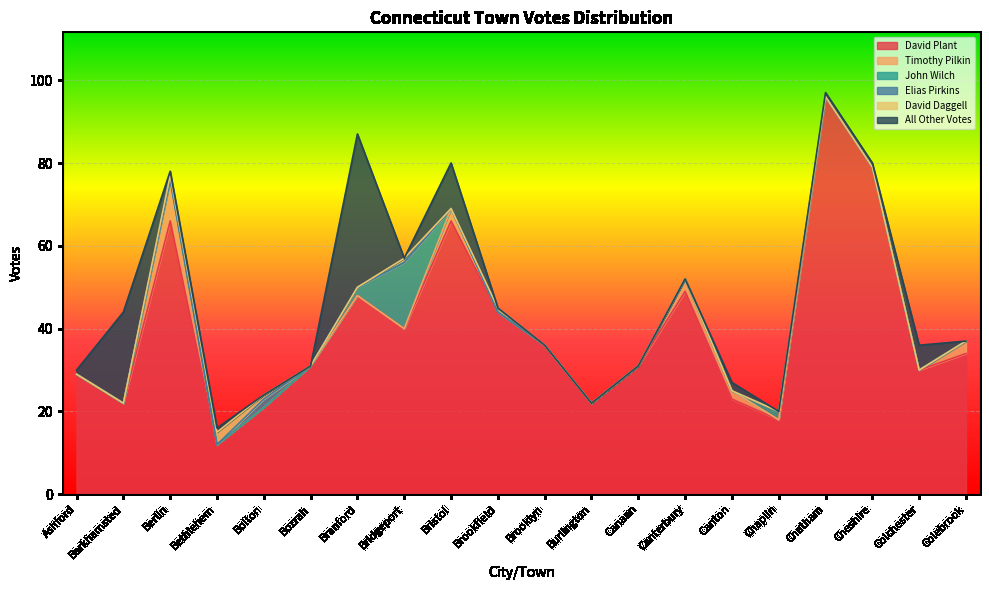

How many data points in David Plant are less than 34?

10